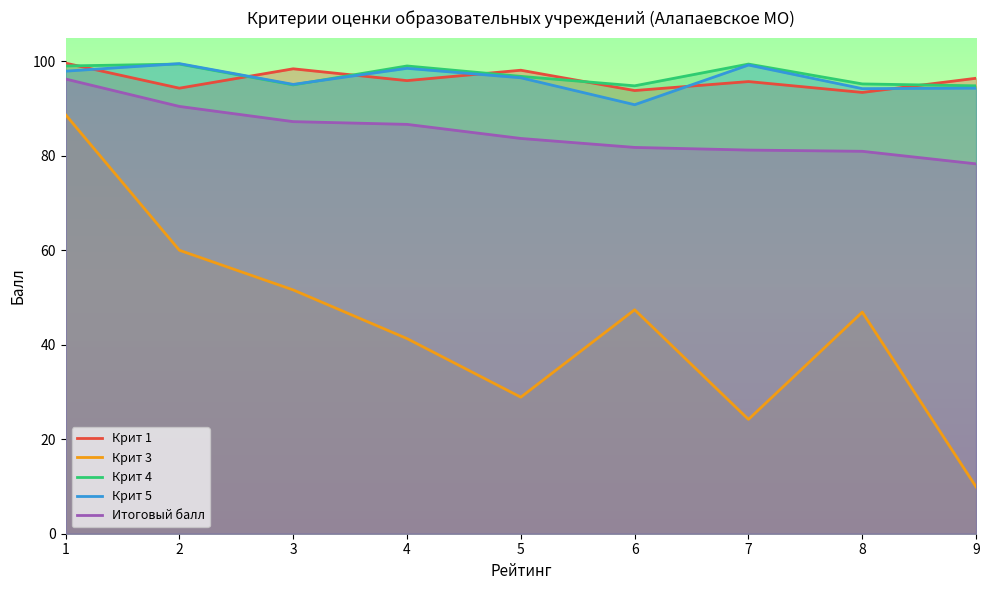

What is the difference between the second highest and minimum values in the Крит 1 series?

5.0